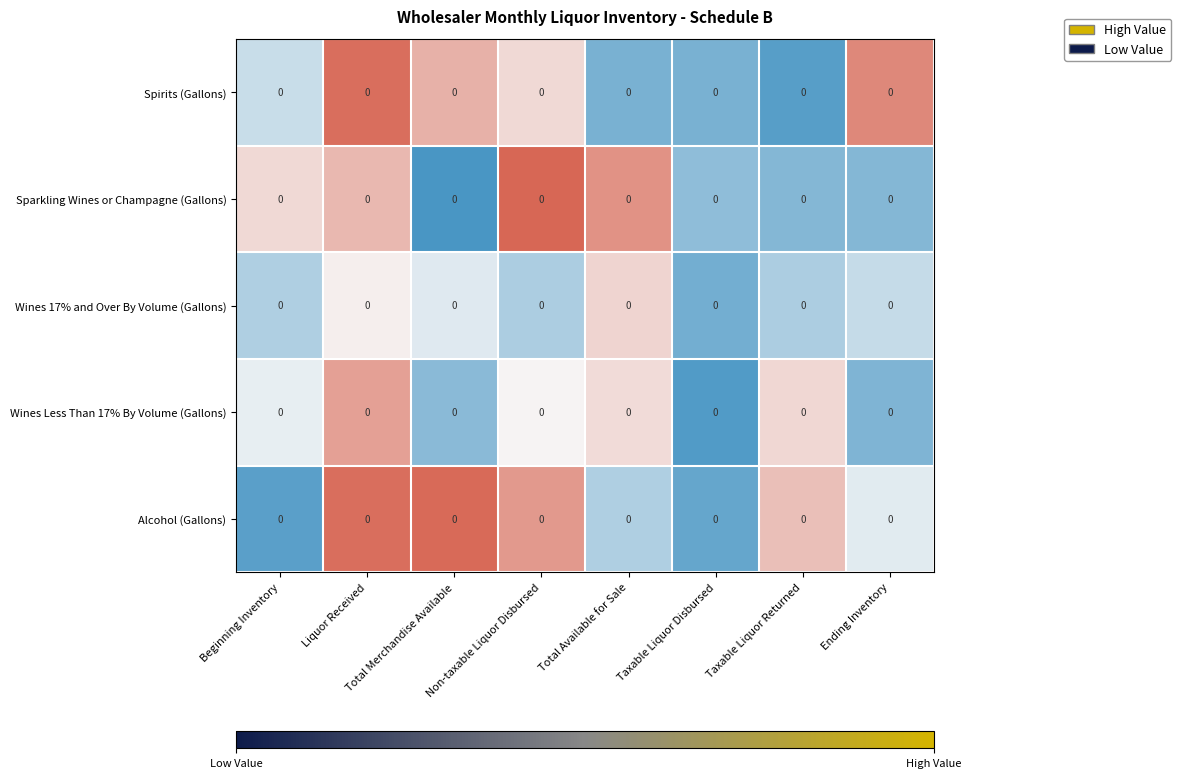

Reading left to right, what are all the values shown in this chart?

Spirits (Gallons): Beginning Inventory=0.0	Liquor Received=0.0	Total Merchandise Available=0.0	Non-taxable Liquor Disbursed=0.0	Total Available for Sale=0.0	Taxable Liquor Disbursed=0.0	Taxable Liquor Returned=0.0	Ending Inventory=0.0
Sparkling Wines or Champagne (Gallons): Beginning Inventory=0.0	Liquor Received=0.0	Total Merchandise Available=0.0	Non-taxable Liquor Disbursed=0.0	Total Available for Sale=0.0	Taxable Liquor Disbursed=0.0	Taxable Liquor Returned=0.0	Ending Inventory=0.0
Wines 17% and Over By Volume (Gallons): Beginning Inventory=0.0	Liquor Received=0.0	Total Merchandise Available=0.0	Non-taxable Liquor Disbursed=0.0	Total Available for Sale=0.0	Taxable Liquor Disbursed=0.0	Taxable Liquor Returned=0.0	Ending Inventory=0.0
Wines Less Than 17% By Volume (Gallons): Beginning Inventory=0.0	Liquor Received=0.0	Total Merchandise Available=0.0	Non-taxable Liquor Disbursed=0.0	Total Available for Sale=0.0	Taxable Liquor Disbursed=0.0	Taxable Liquor Returned=0.0	Ending Inventory=0.0
Alcohol (Gallons): Beginning Inventory=0.0	Liquor Received=0.0	Total Merchandise Available=0.0	Non-taxable Liquor Disbursed=0.0	Total Available for Sale=0.0	Taxable Liquor Disbursed=0.0	Taxable Liquor Returned=0.0	Ending Inventory=0.0